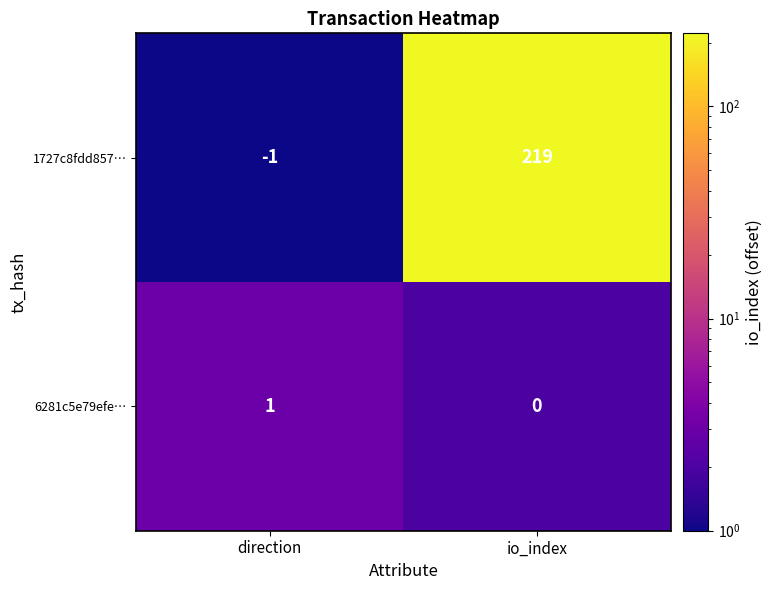

At which category is the sum across all series the highest?

io_index